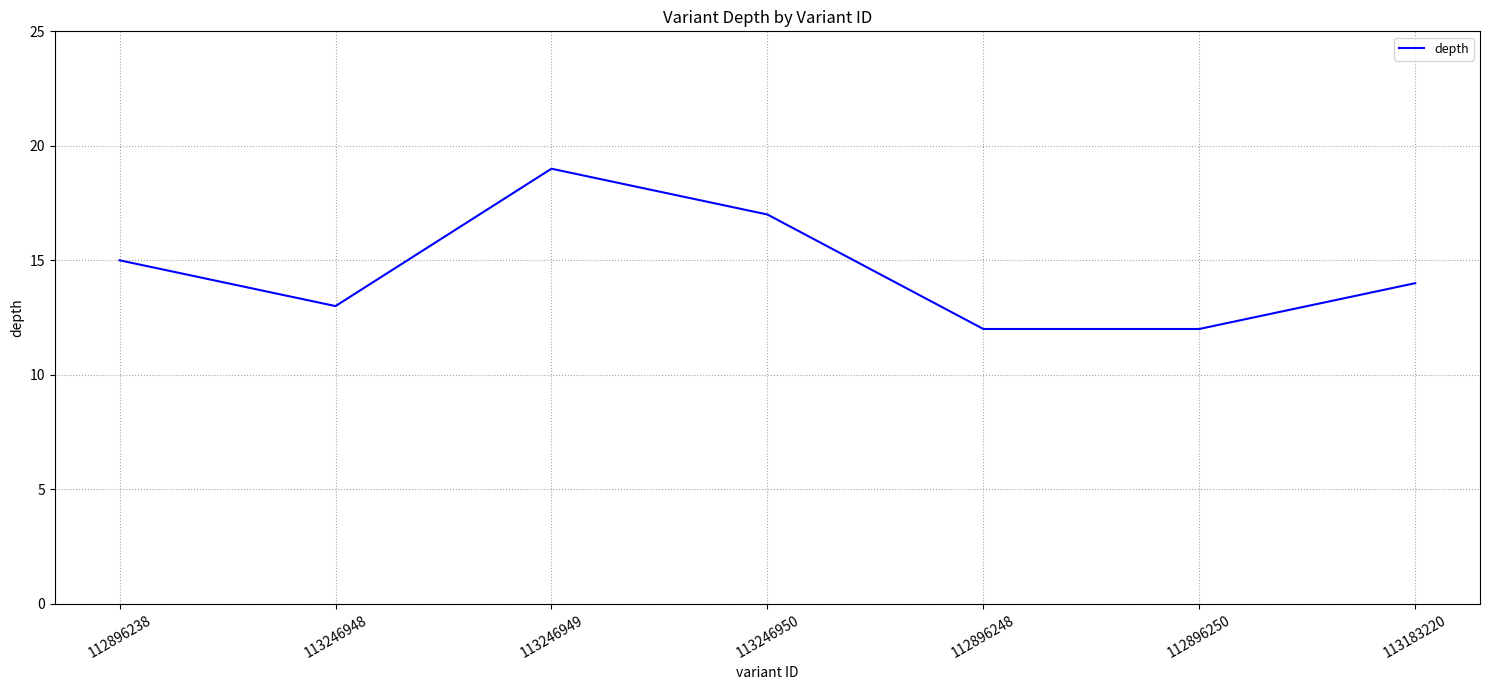

What is the maximum value shown in the chart?

19